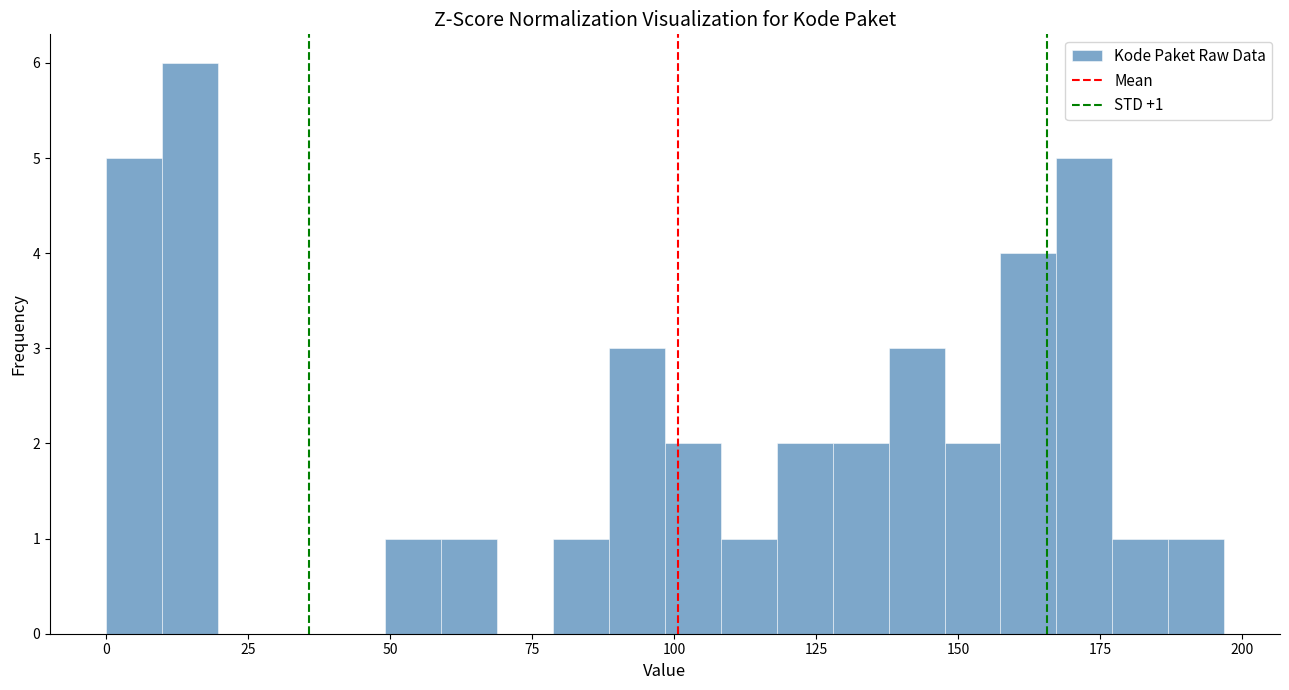

Read against the x-axis, roughly where is the centre of the tallest bar?

15